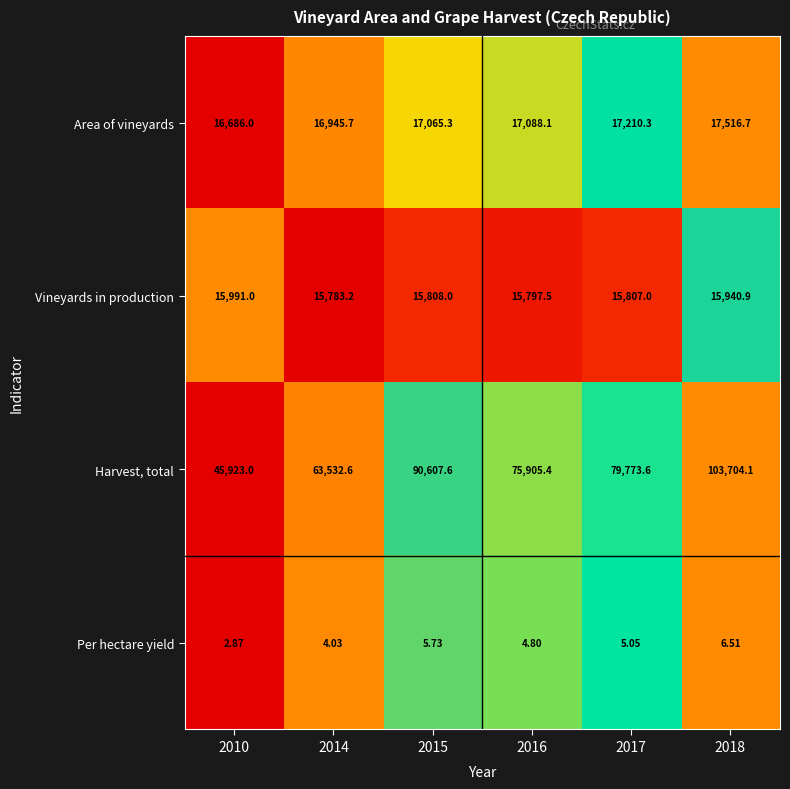

Between 2014 and 2016, which series saw the biggest shift?

Harvest, total